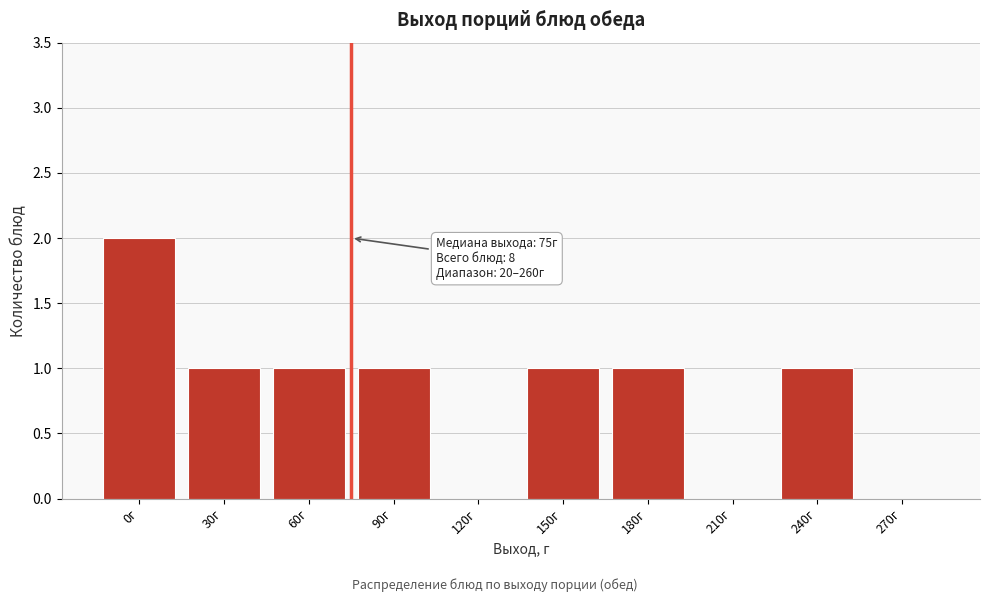

Reading left to right, extract all data points from this chart.

0г=2	30г=1	60г=1	90г=1	120г=0	150г=1	180г=1	210г=0	240г=1	270г=0